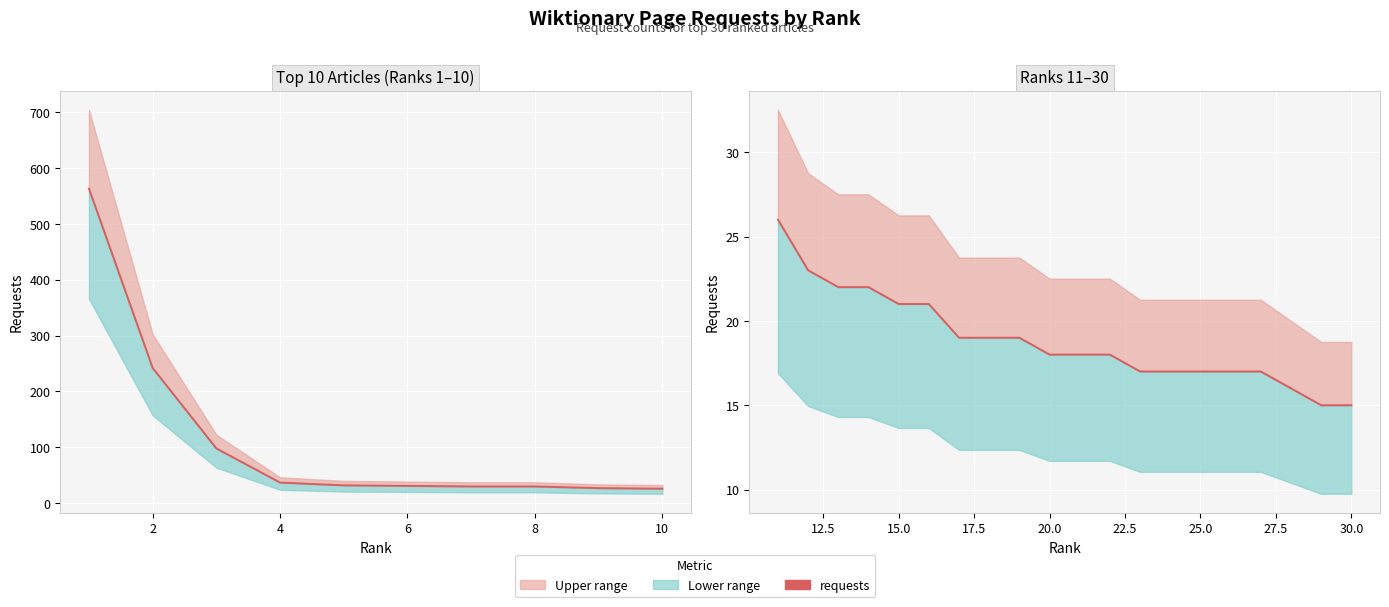

The chart shows a value of 28 at 10. True or false?

False